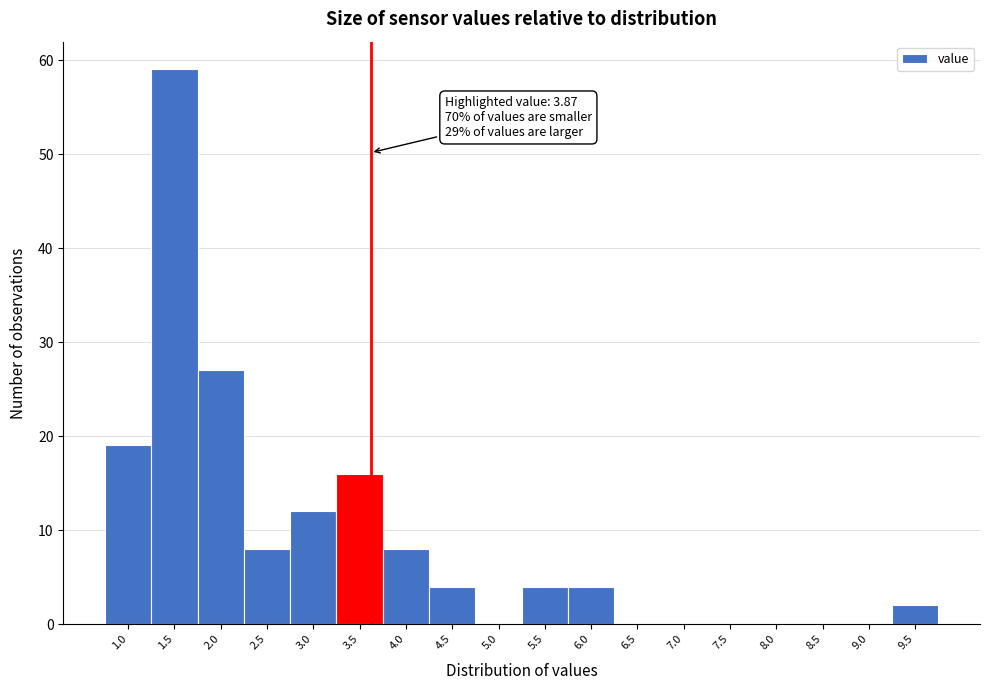

Reading left to right, what are all the values shown in this chart?

1.0=19	1.5=59	2.0=27	2.5=8	3.0=12	3.5=16	4.0=8	4.5=4	5.0=0	5.5=4	6.0=4	6.5=0	7.0=0	7.5=0	8.0=0	8.5=0	9.0=0	9.5=2